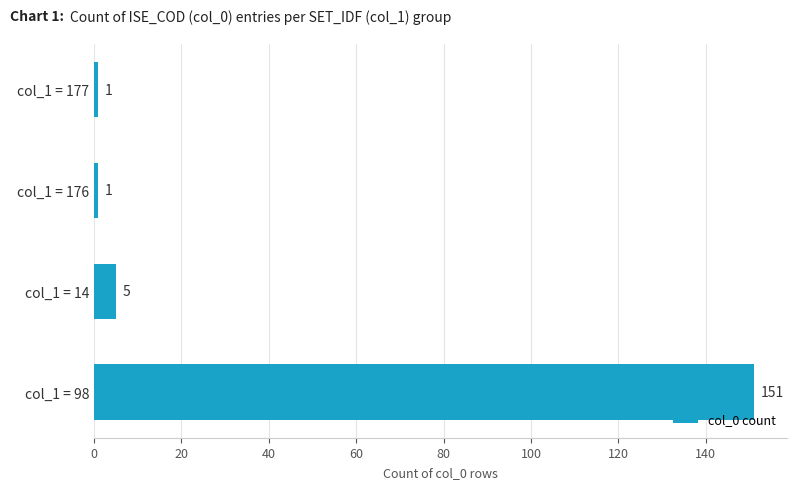

How many series are shown in this chart?

1